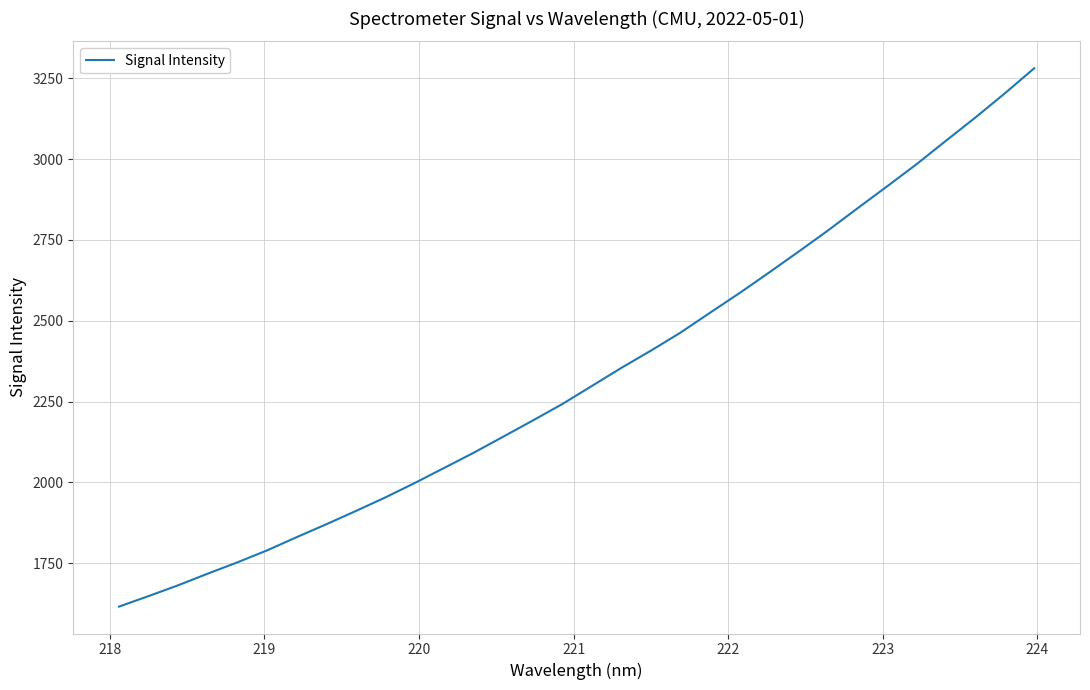

What is the difference between the maximum and minimum values?

1664.8